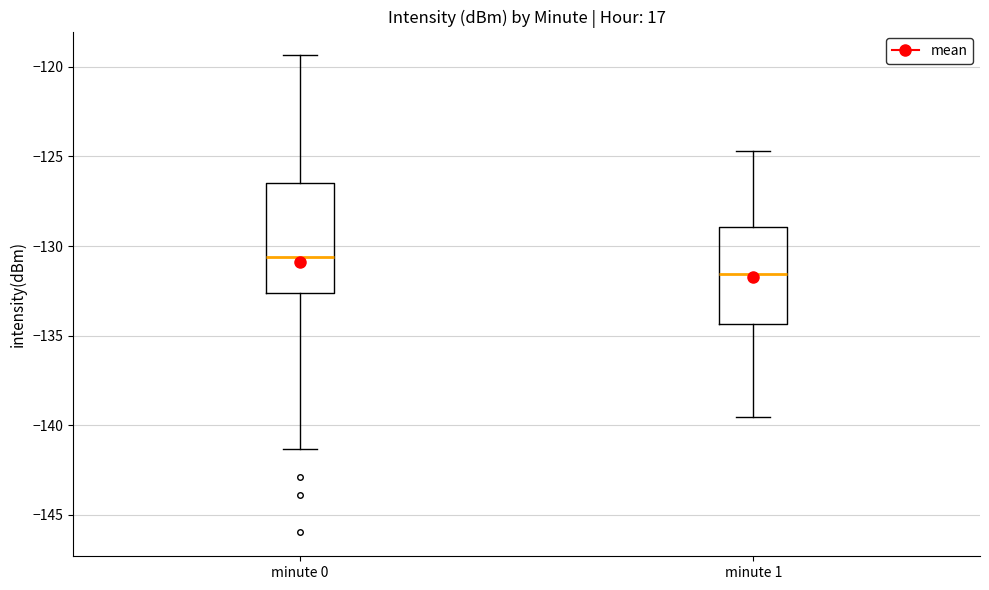

Comparing the boxes themselves (not the whiskers), which one is the tallest?

minute 0